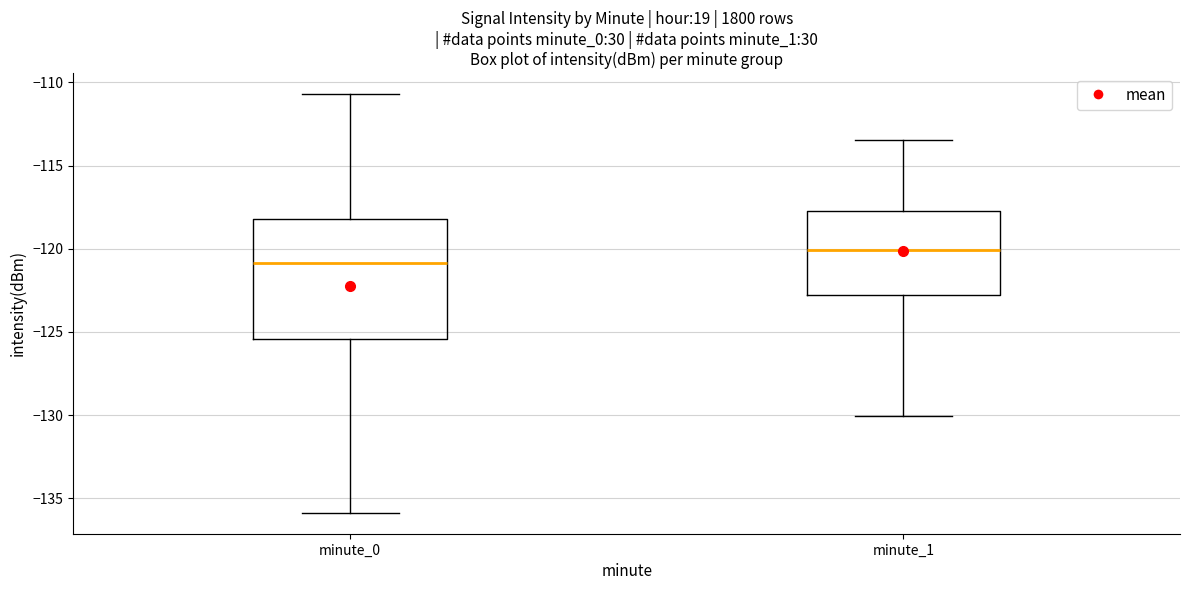

Which box has the highest median line?

minute_1